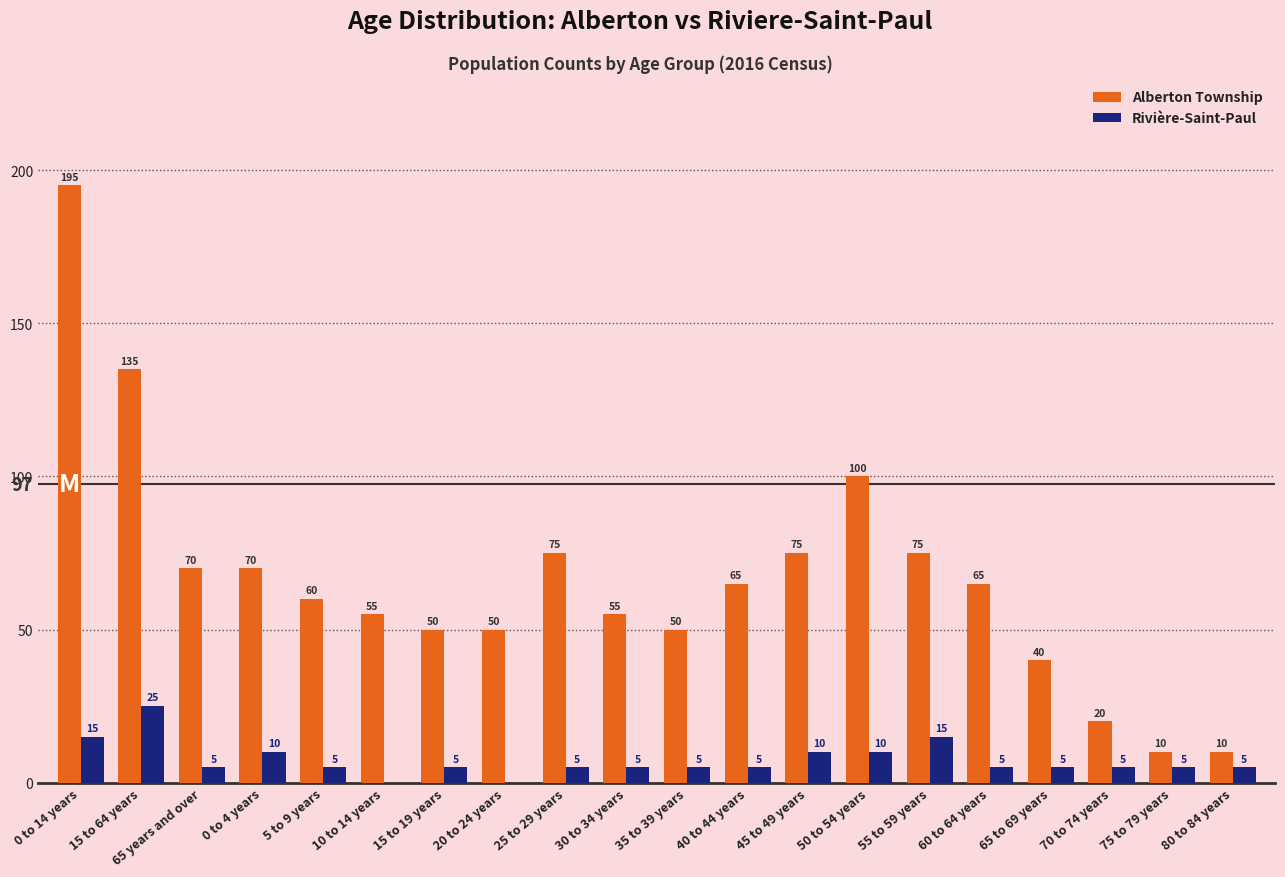

Reading right to left, extract all data points from this chart.

Alberton Township: 10	10	20	40	65	75	100	75	65	50	55	75	50	50	55	60	70	70	135	195
Rivière-Saint-Paul: 5	5	5	5	5	15	10	10	5	5	5	5	0	5	0	5	10	5	25	15